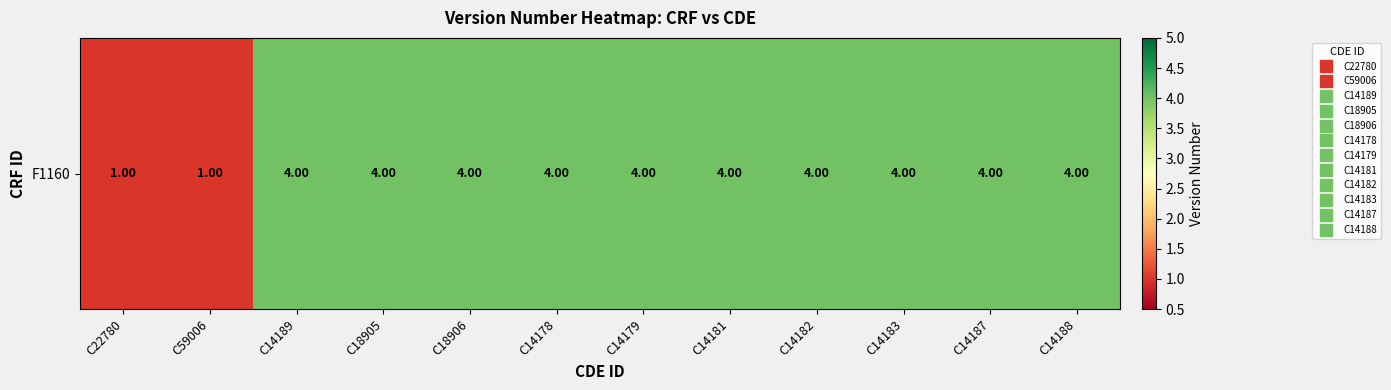

Rank the categories by value from highest to lowest.

C14189, C18905, C18906, C14178, C14179, C14181, C14182, C14183, C14187, C14188, C22780, C59006